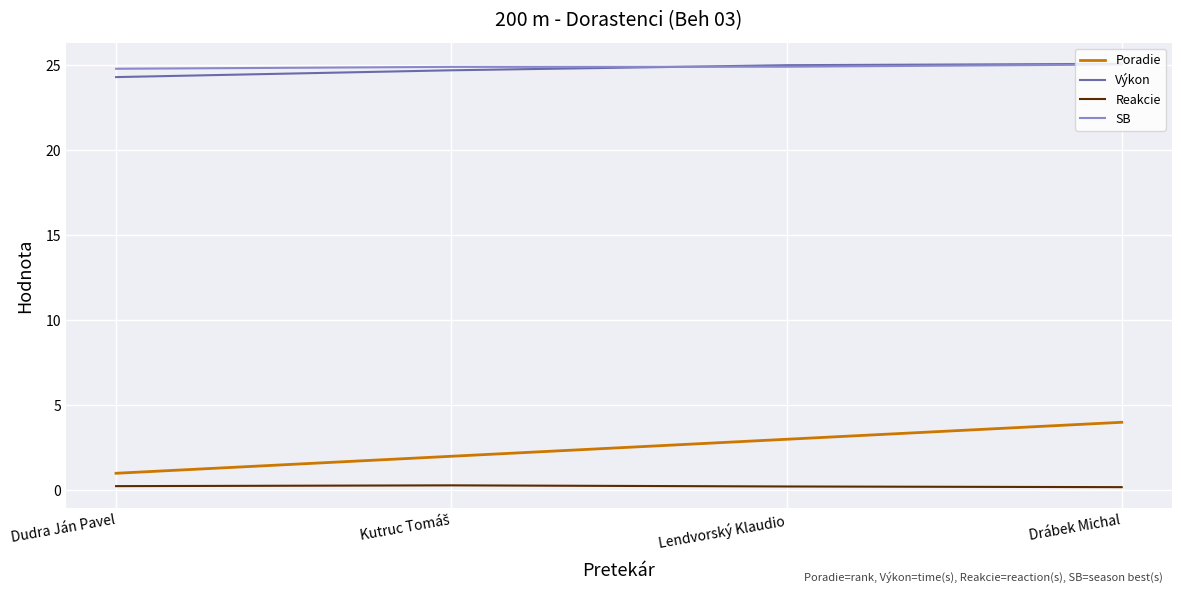

True or false: Poradie has more than 1 interior local peaks.

False